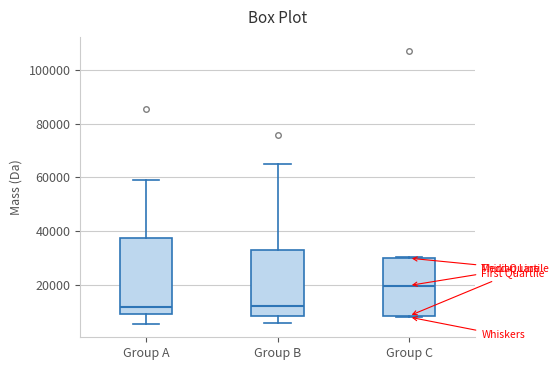

Reading left to right, transcribe this box plot: for each box, give where its median line is, the range the box spans, and where its two whiskers end, as read against the y-axis. The values are not printed on the chart, so give them approximately, as read against the axis.

Group A: median 12000, box 10000 to 38000, whiskers 6000 to 60000
Group B: median 12000, box 8000 to 32000, whiskers 6000 to 66000
Group C: median 20000, box 8000 to 30000, whiskers 8000 to 30000